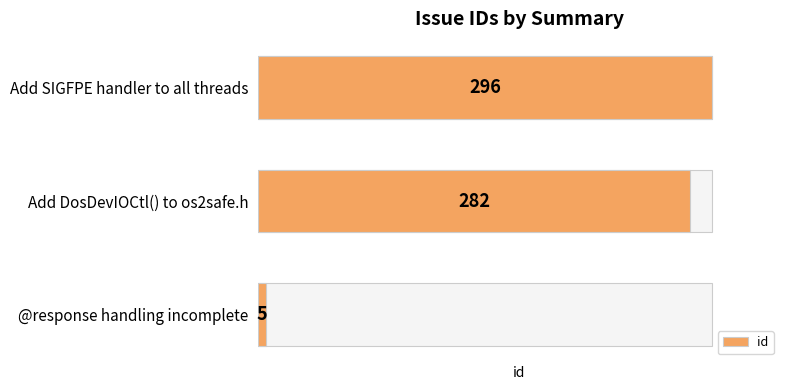

What is the difference between the maximum and minimum values?

291